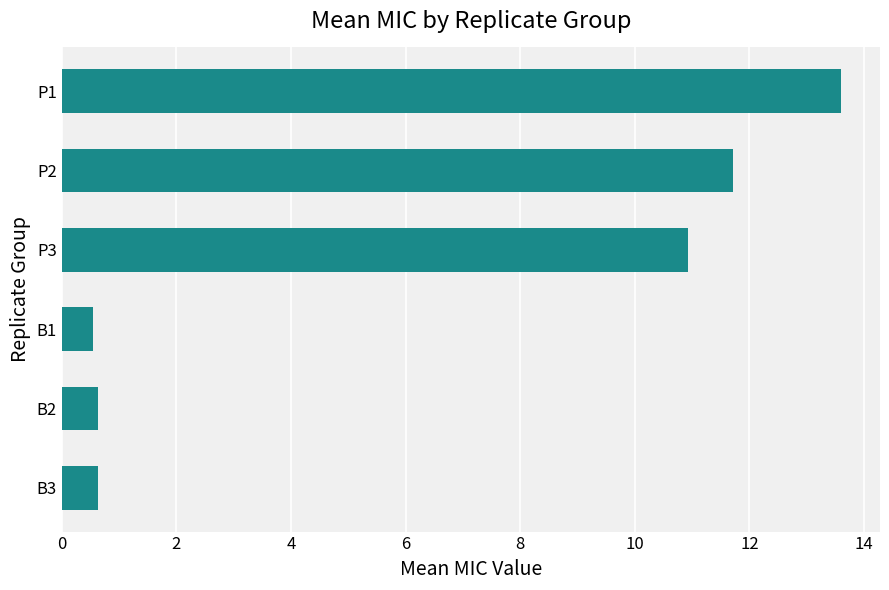

How many data points does each series have?

6